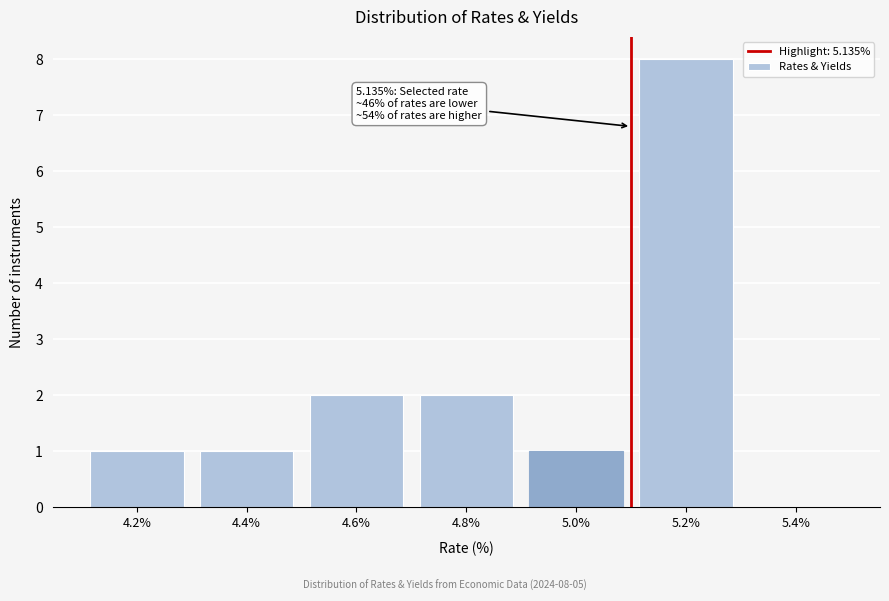

Reading left to right, extract all data points from this chart.

4.2%=1	4.4%=1	4.6%=2	4.8%=2	5.0%=1	5.2%=8	5.4%=0